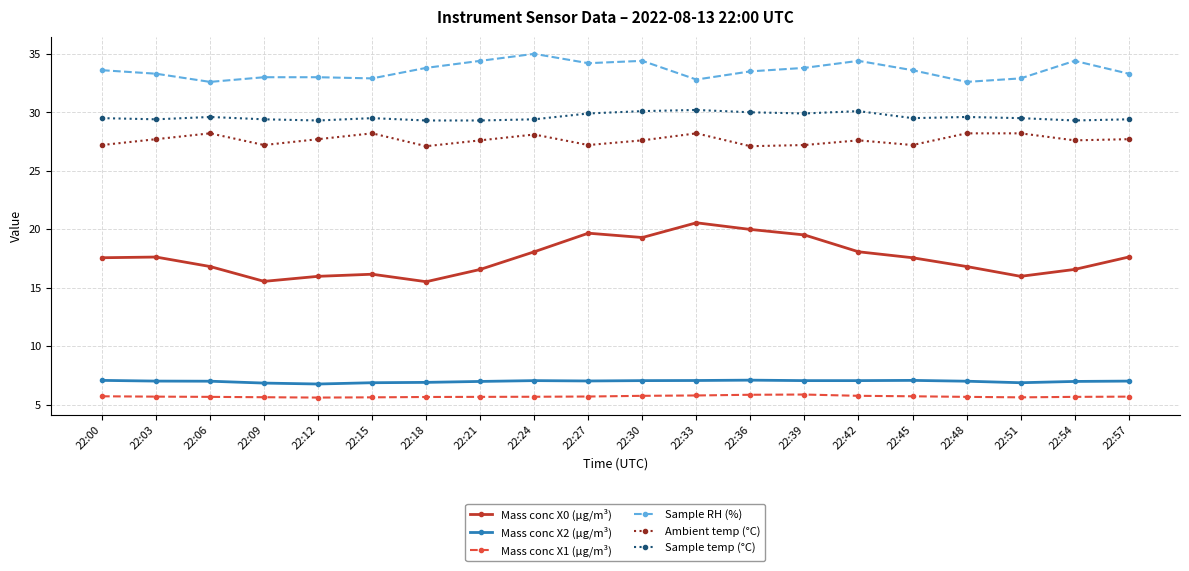

What is the difference between the highest and lowest values at 22:48?

26.9